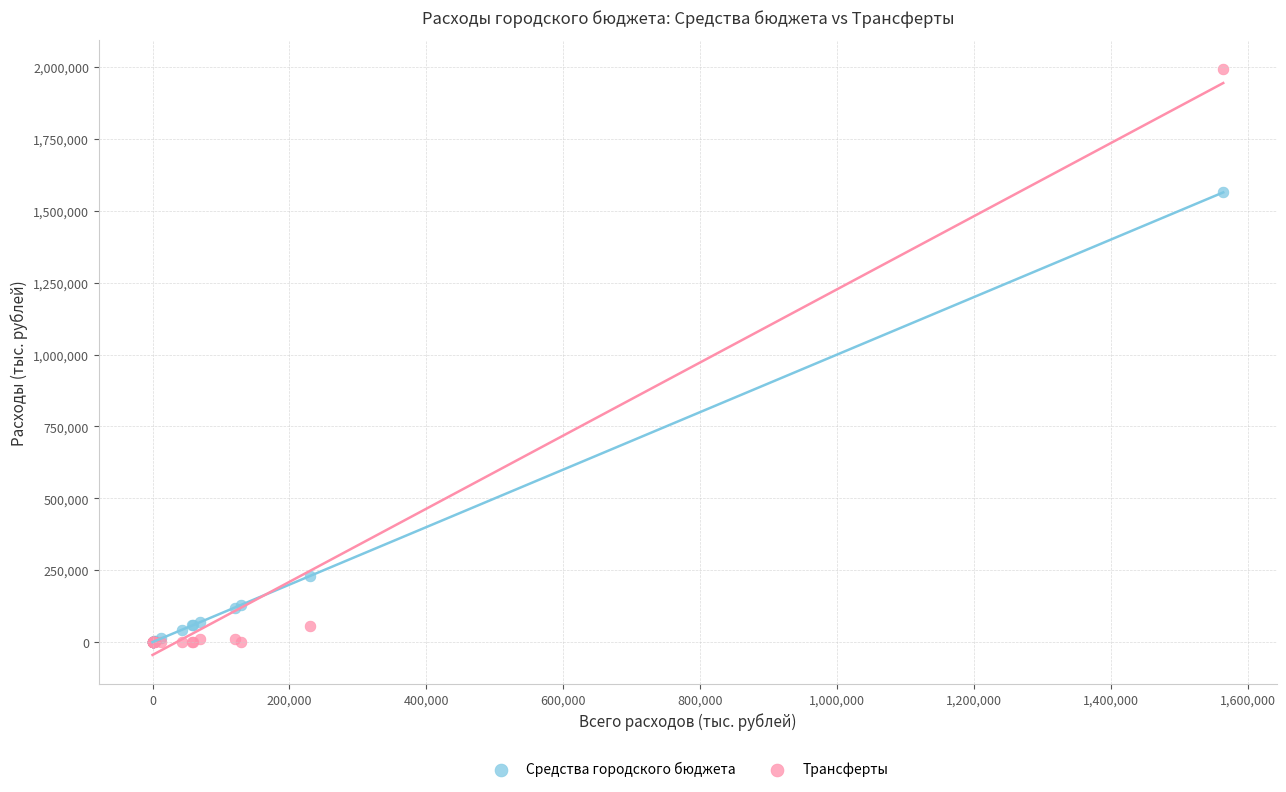

Which series has the largest Y range (max minus min)?

Трансферты